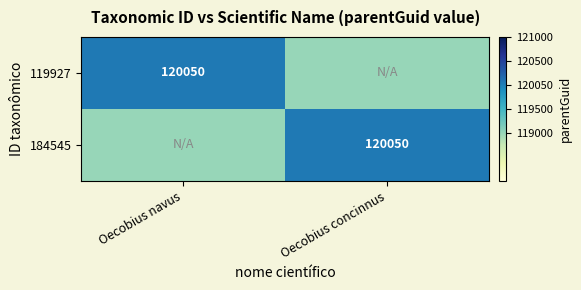

Between Oecobius concinnus and Oecobius navus, which is larger?

Oecobius navus